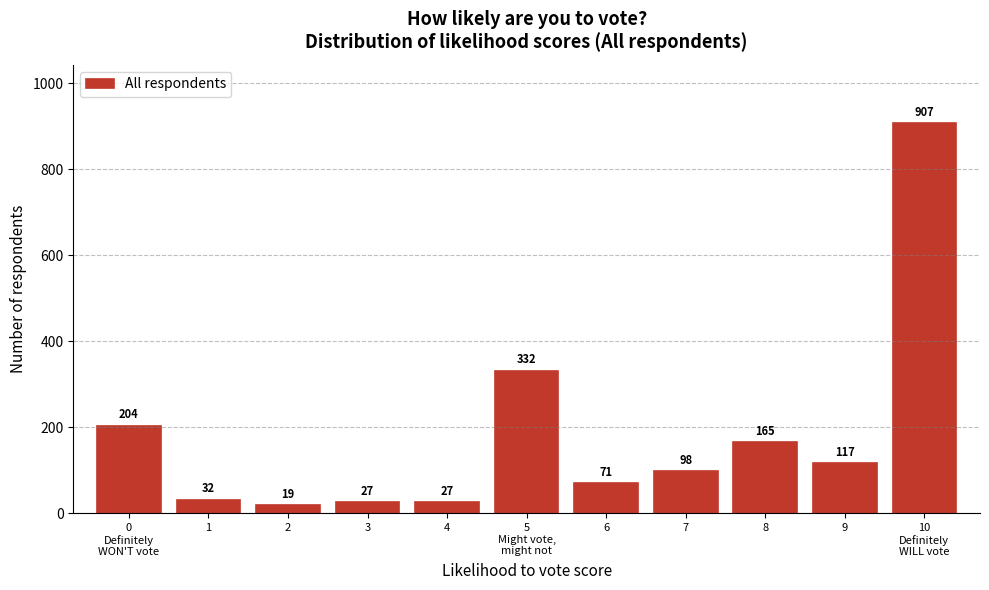

Reading left to right, extract all data points from this chart.

204	32	19	27	27	332	71	98	165	117	907